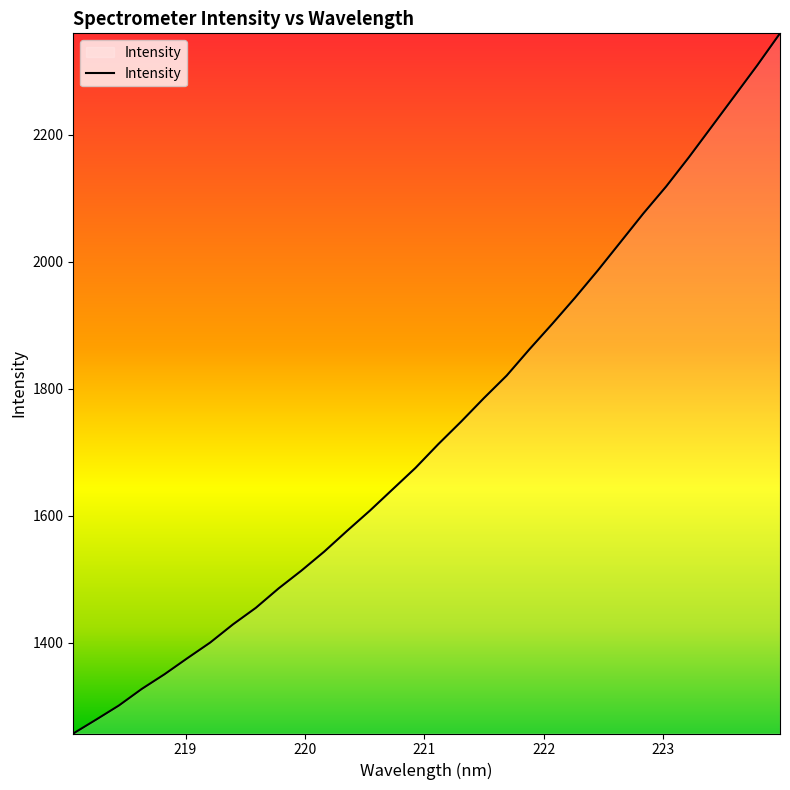

What is the smallest value displayed?

1256.7